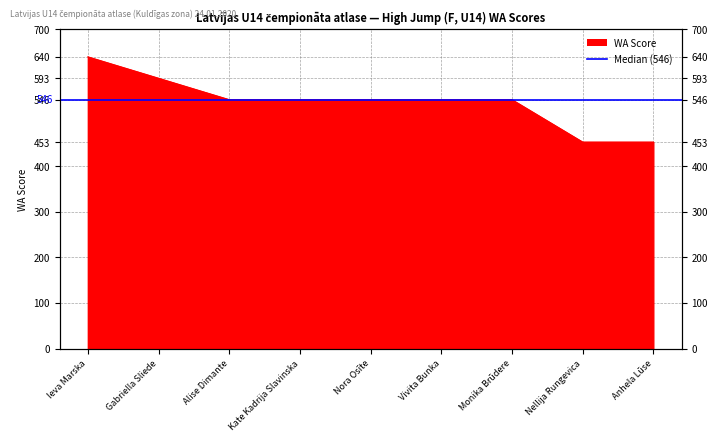

What is the change in value from Vivita Bunka to Anhela Lūse?

-93